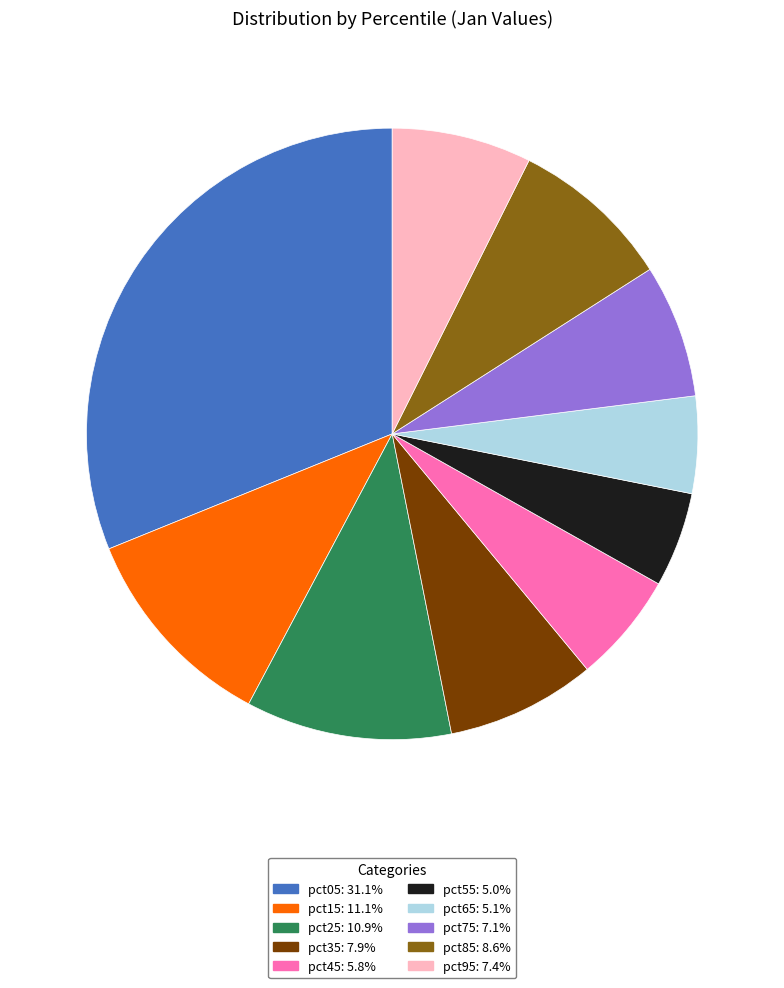

Approximately how many times larger is the value at pct95: 7.4% compared to pct15: 11.1%?

0.7